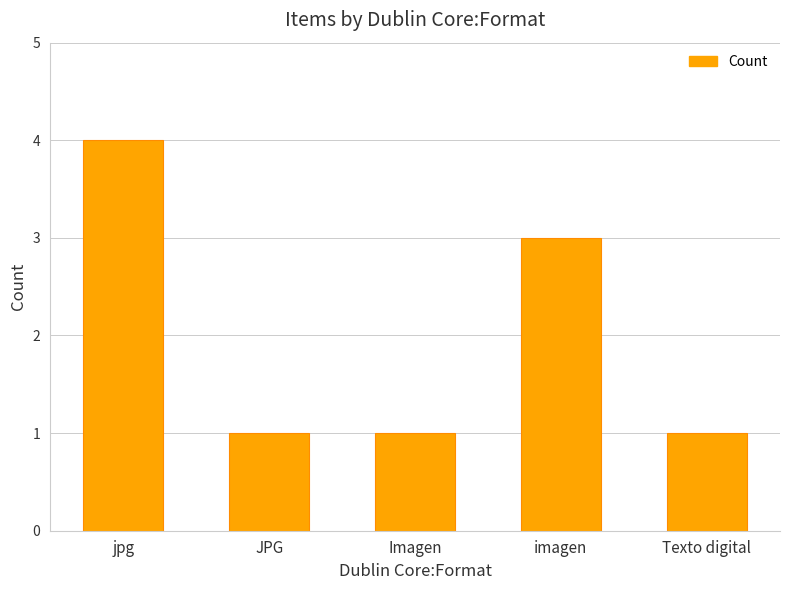

Is it true that the value at Texto digital is 1?

True